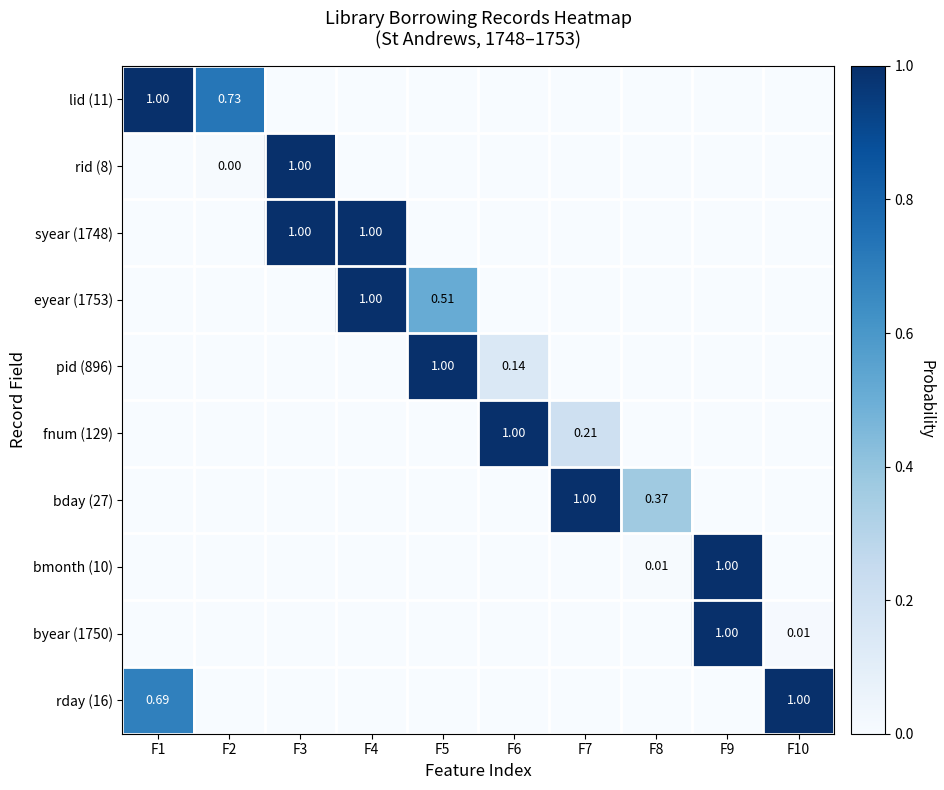

At which category does the chart reach its peak across all series?

F1